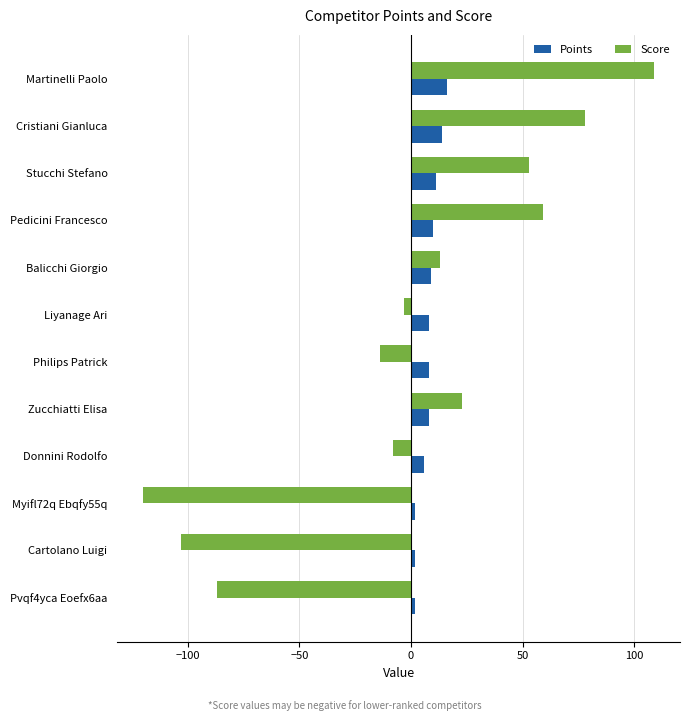

What is the average value of the Points series?

8